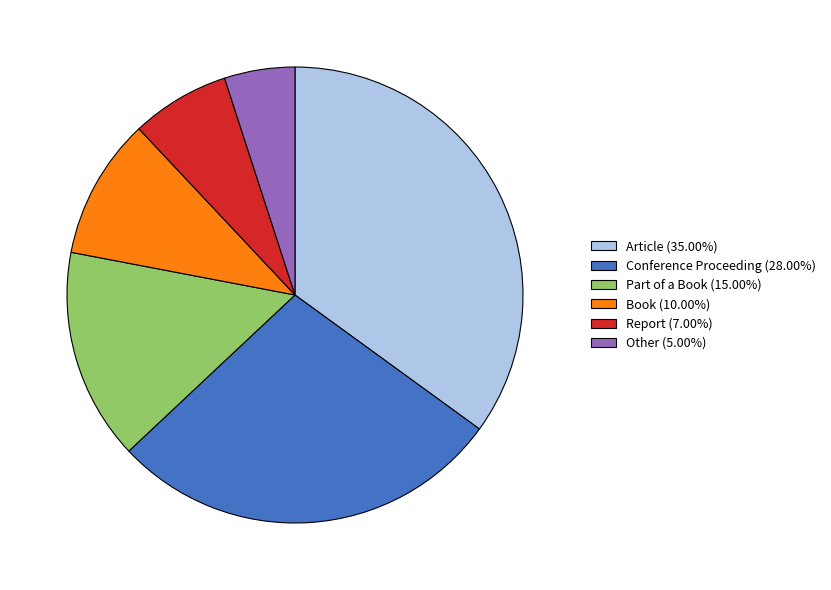

Does any single category account for the majority?

No